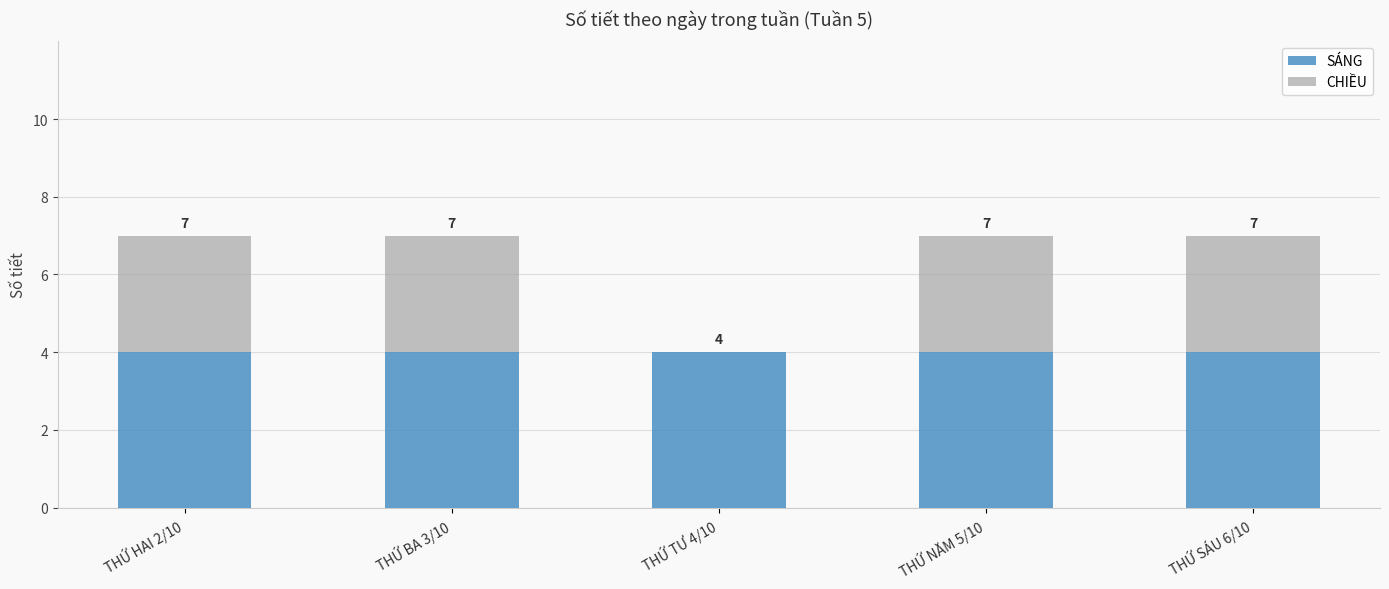

Between THỨ TƯ 4/10 and THỨ SÁU 6/10, which is larger?

THỨ TƯ 4/10